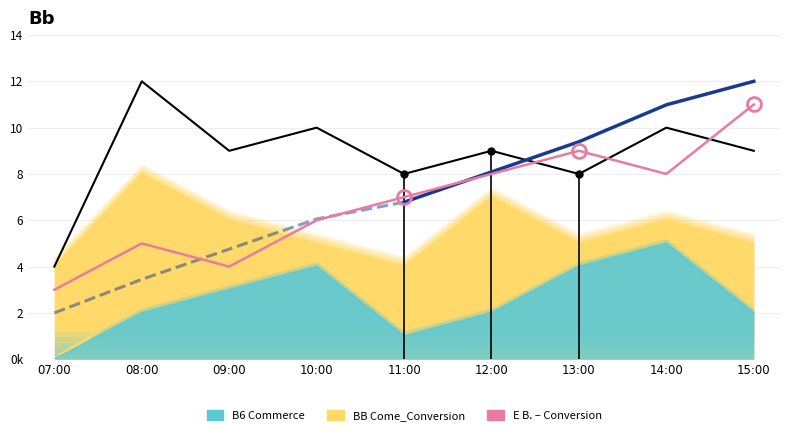

What is the label of the 5th point from the left?

11:00